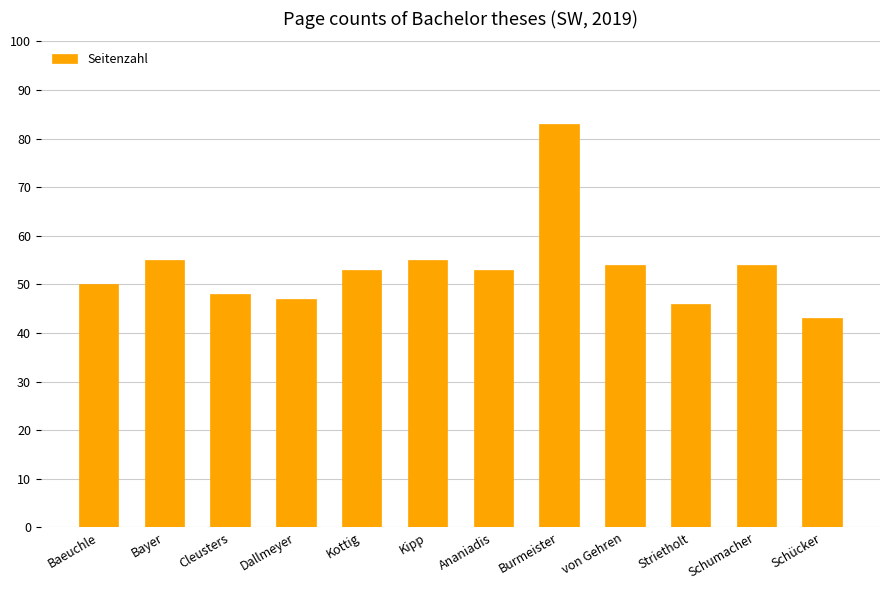

True or false: the data shows 17 at Schücker.

False